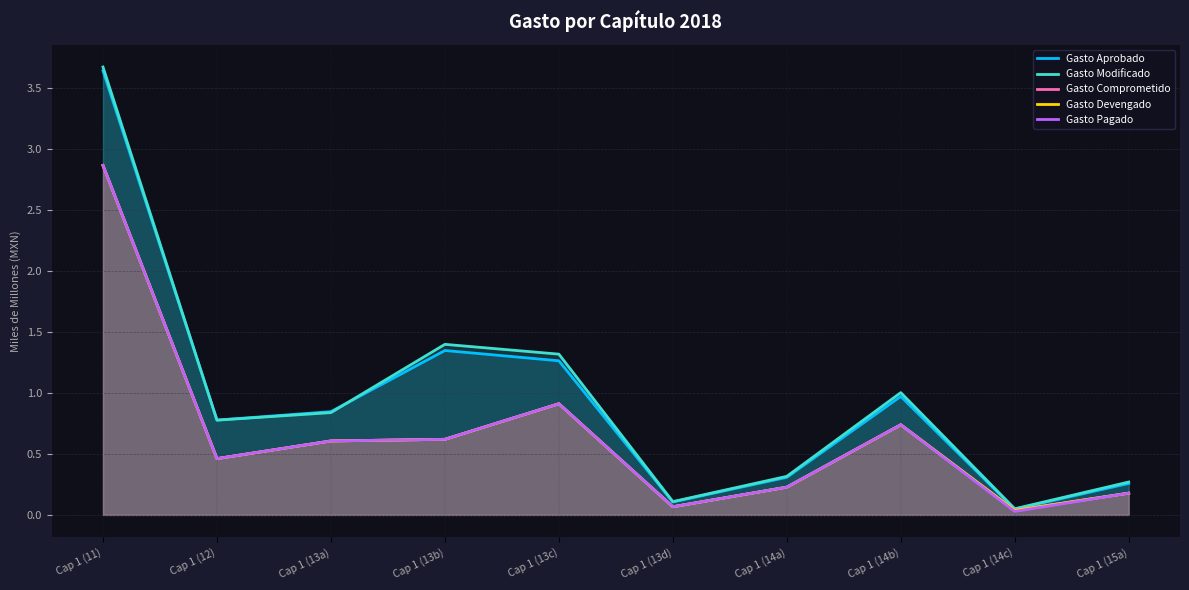

In Gasto Devengado, how many points are higher than both neighbors (excluding endpoints)?

2